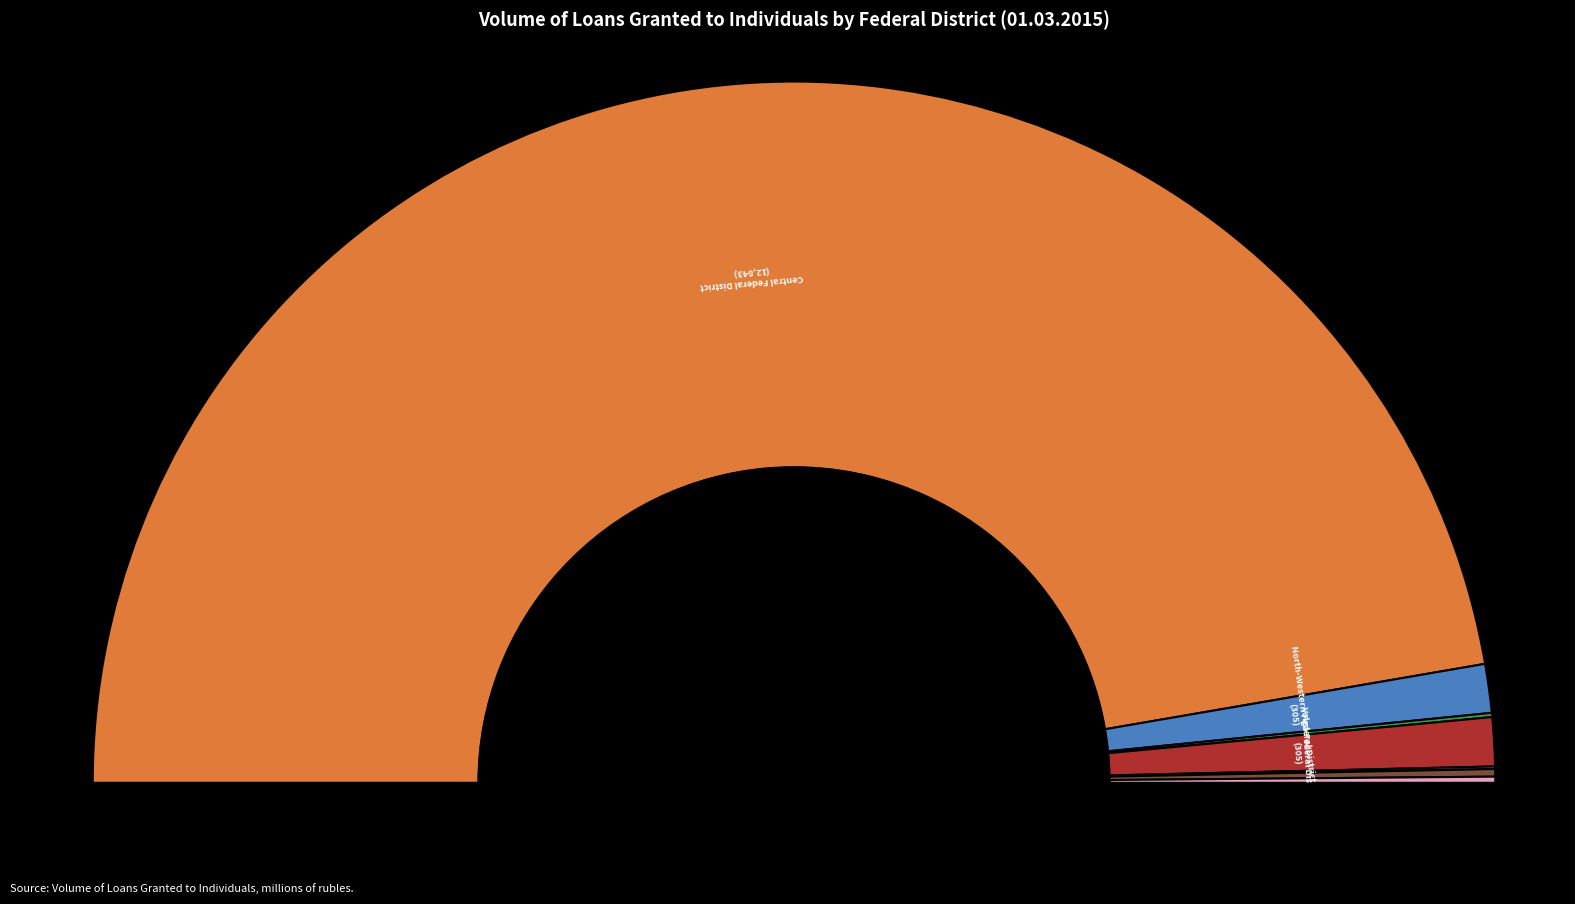

Which has a higher value, Siberian Federal District or Ural Federal District?

Siberian Federal District